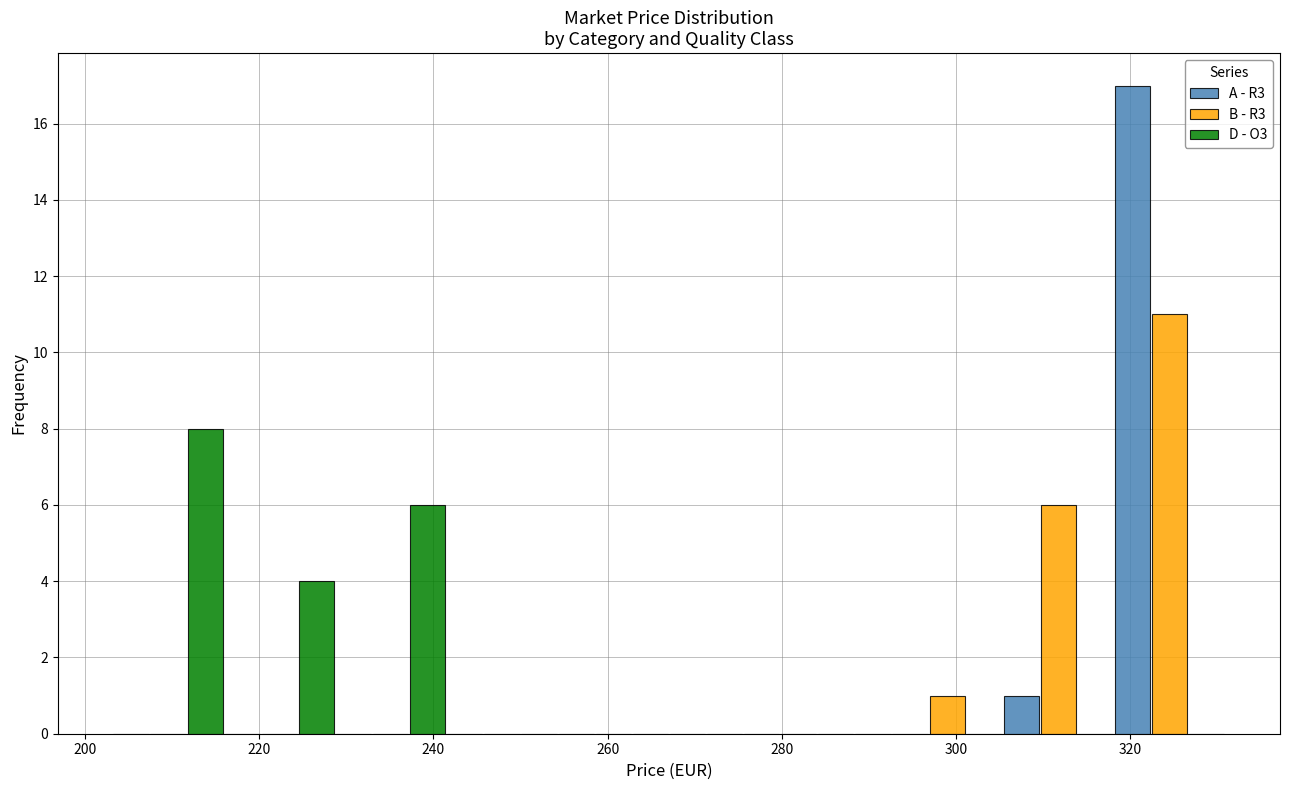

Reading left to right, list every range on the x-axis with the height of the bar of each series over it. Neither the bar edges nor the heights are printed on the chart, so give them approximately, as read against the axes.

204 to 216: A - R3=0	B - R3=0	D - O3=8
216 to 228: A - R3=0	B - R3=0	D - O3=4
228 to 242: A - R3=0	B - R3=0	D - O3=6
242 to 254: A - R3=0	B - R3=0	D - O3=0
254 to 268: A - R3=0	B - R3=0	D - O3=0
268 to 280: A - R3=0	B - R3=0	D - O3=0
280 to 292: A - R3=0	B - R3=0	D - O3=0
292 to 306: A - R3=0	B - R3=1	D - O3=0
306 to 318: A - R3=1	B - R3=6	D - O3=0
318 to 330: A - R3=17	B - R3=11	D - O3=0